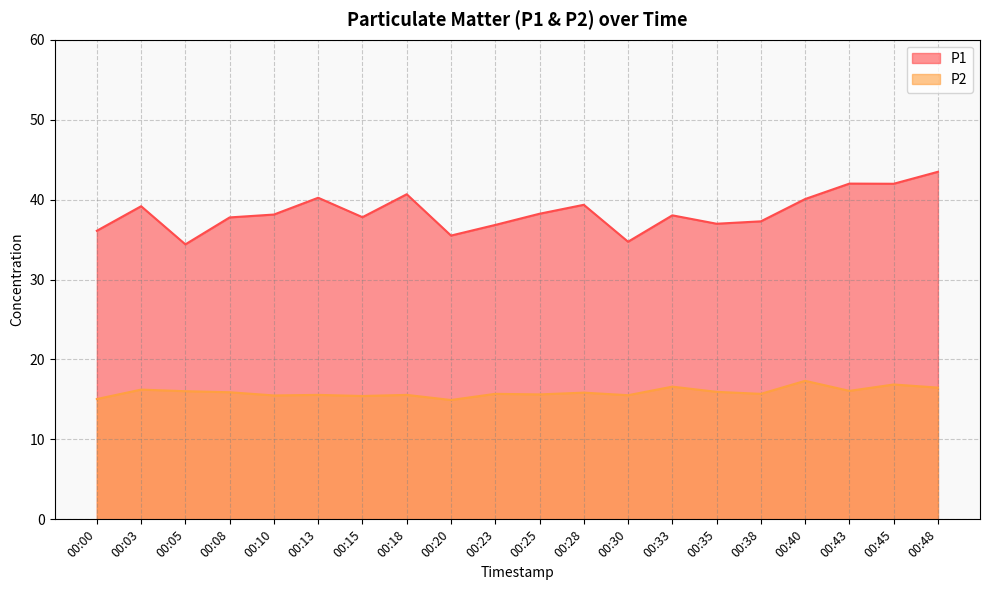

In P1, how many points are lower than both neighbors (excluding endpoints)?

6